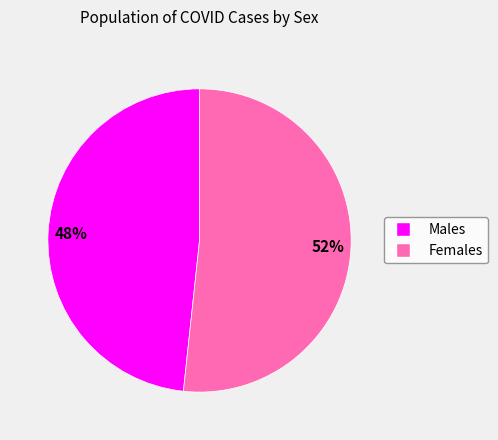

Is there a majority slice in this chart?

Yes